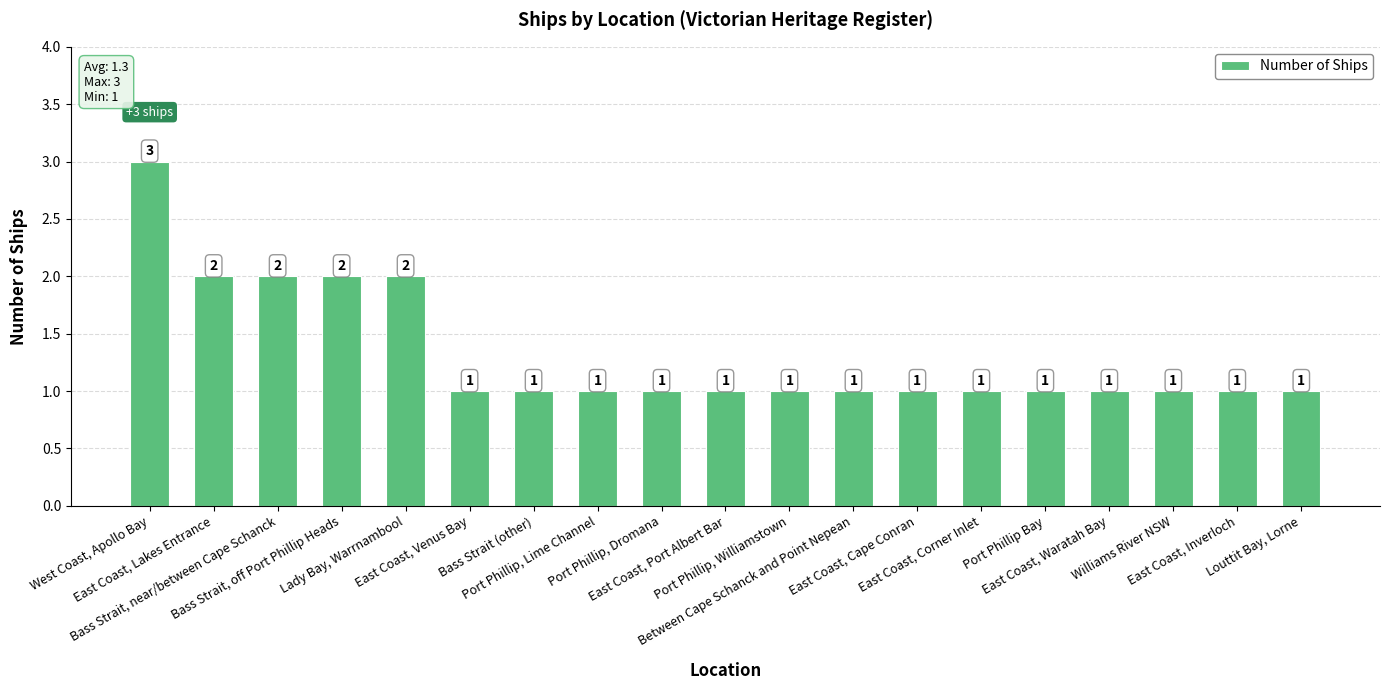

Reading left to right, extract all data points from this chart.

3	2	2	2	2	1	1	1	1	1	1	1	1	1	1	1	1	1	1